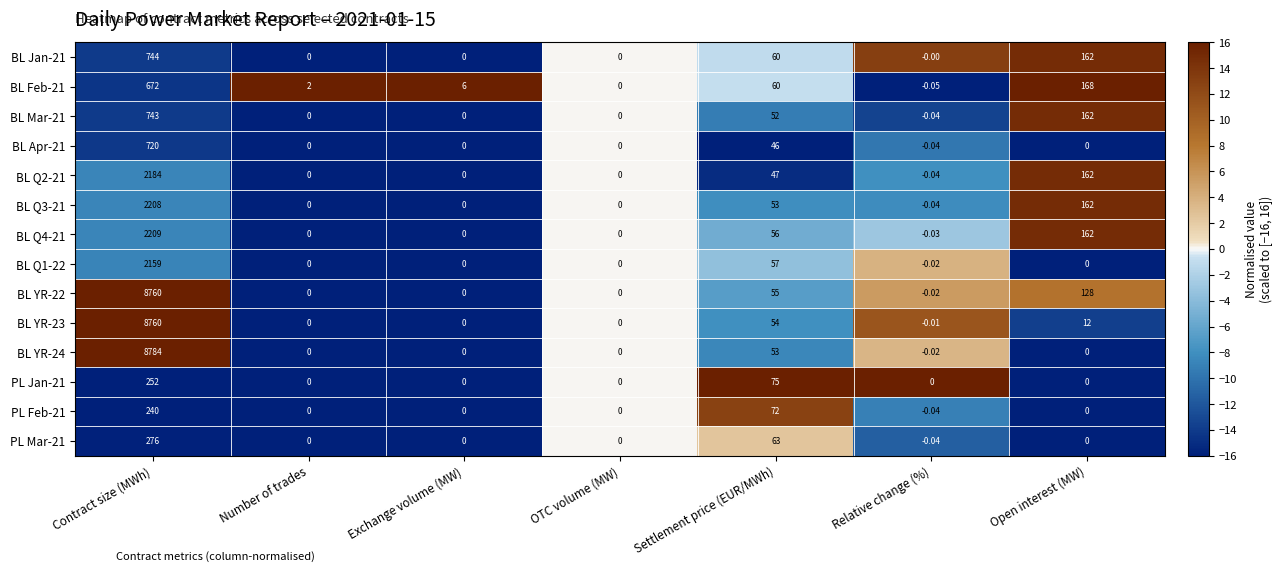

Which series has the largest total across all categories?

BL YR-22